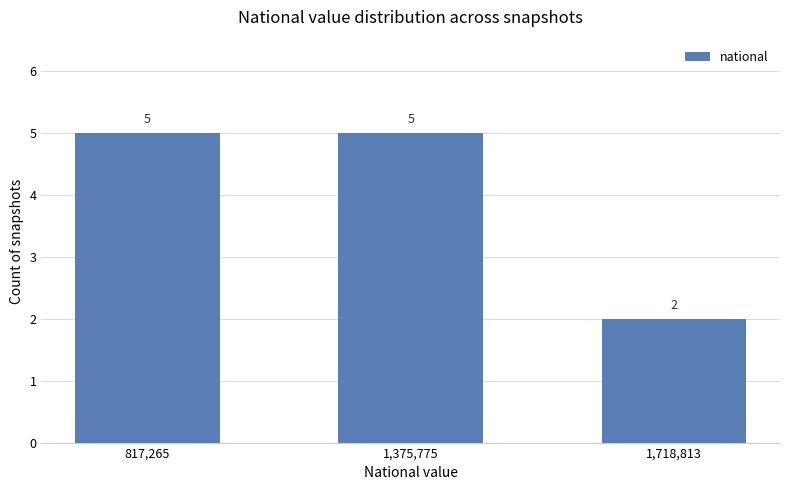

What is the smallest value displayed?

2